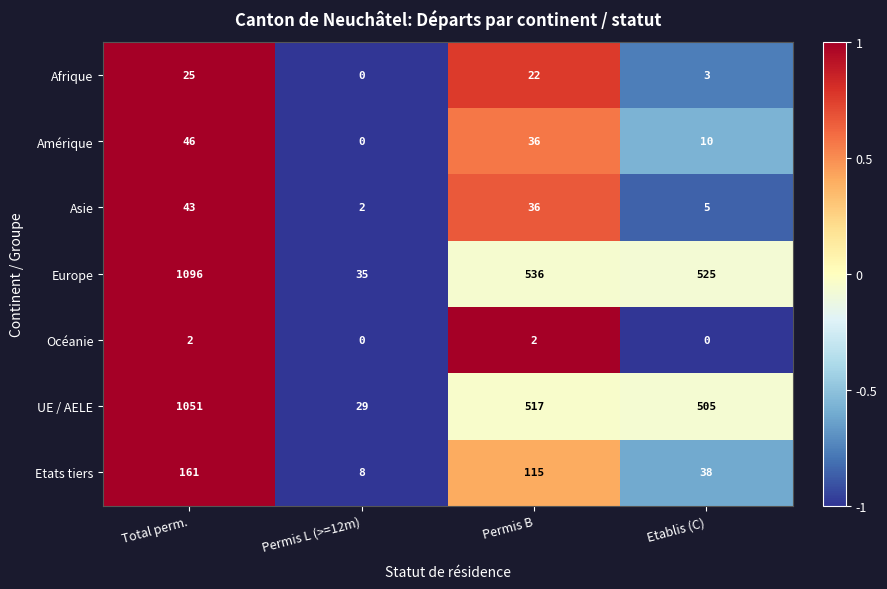

Reading left to right, list all the values displayed in this chart.

Afrique: Total perm.=25	Permis L (>=12m)=0	Permis B=22	Etablis (C)=3
Amérique: Total perm.=46	Permis L (>=12m)=0	Permis B=36	Etablis (C)=10
Asie: Total perm.=43	Permis L (>=12m)=2	Permis B=36	Etablis (C)=5
Europe: Total perm.=1096	Permis L (>=12m)=35	Permis B=536	Etablis (C)=525
Océanie: Total perm.=2	Permis L (>=12m)=0	Permis B=2	Etablis (C)=0
UE / AELE: Total perm.=1051	Permis L (>=12m)=29	Permis B=517	Etablis (C)=505
Etats tiers: Total perm.=161	Permis L (>=12m)=8	Permis B=115	Etablis (C)=38